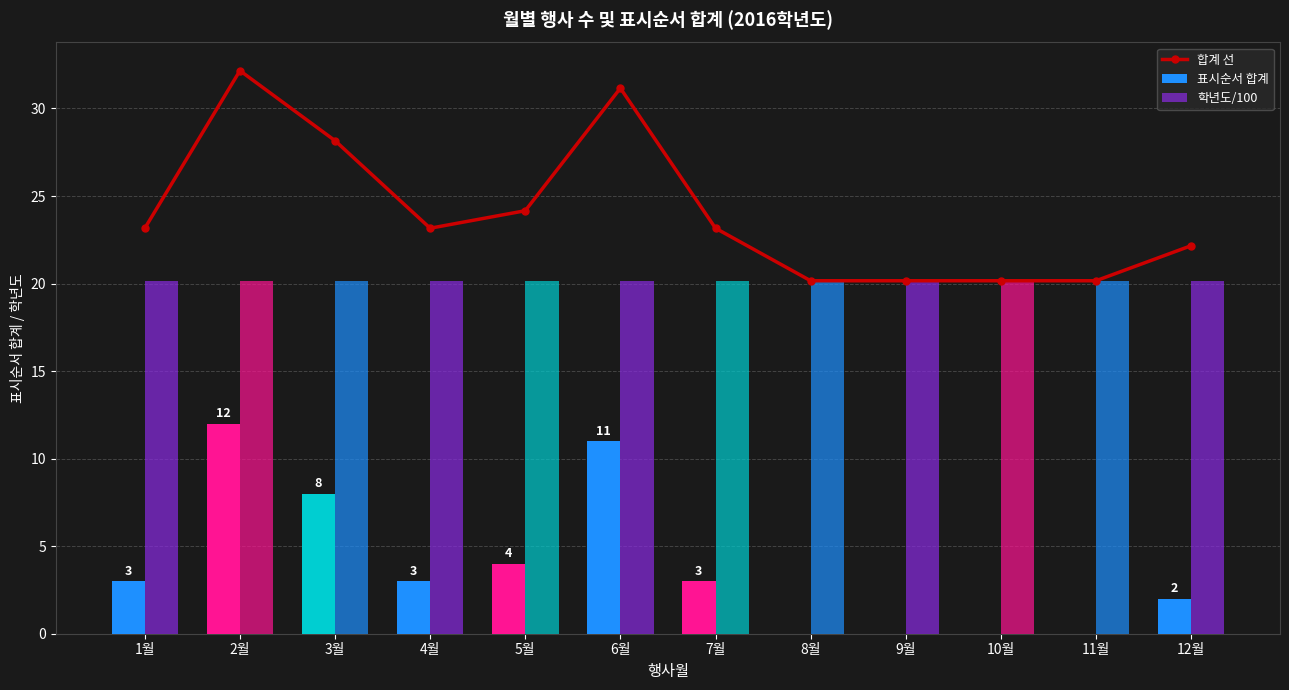

At how many categories does at least one series exceed 6?

12